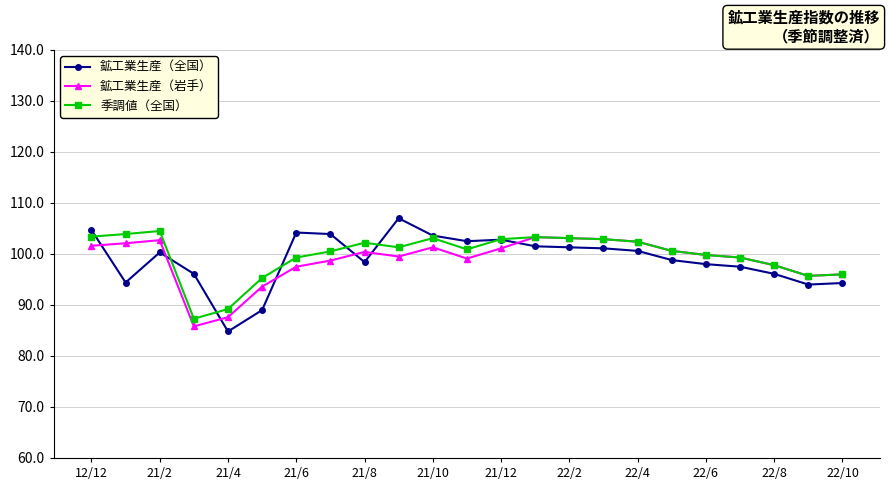

Does the chart display data point markers on the line(s)?

Yes